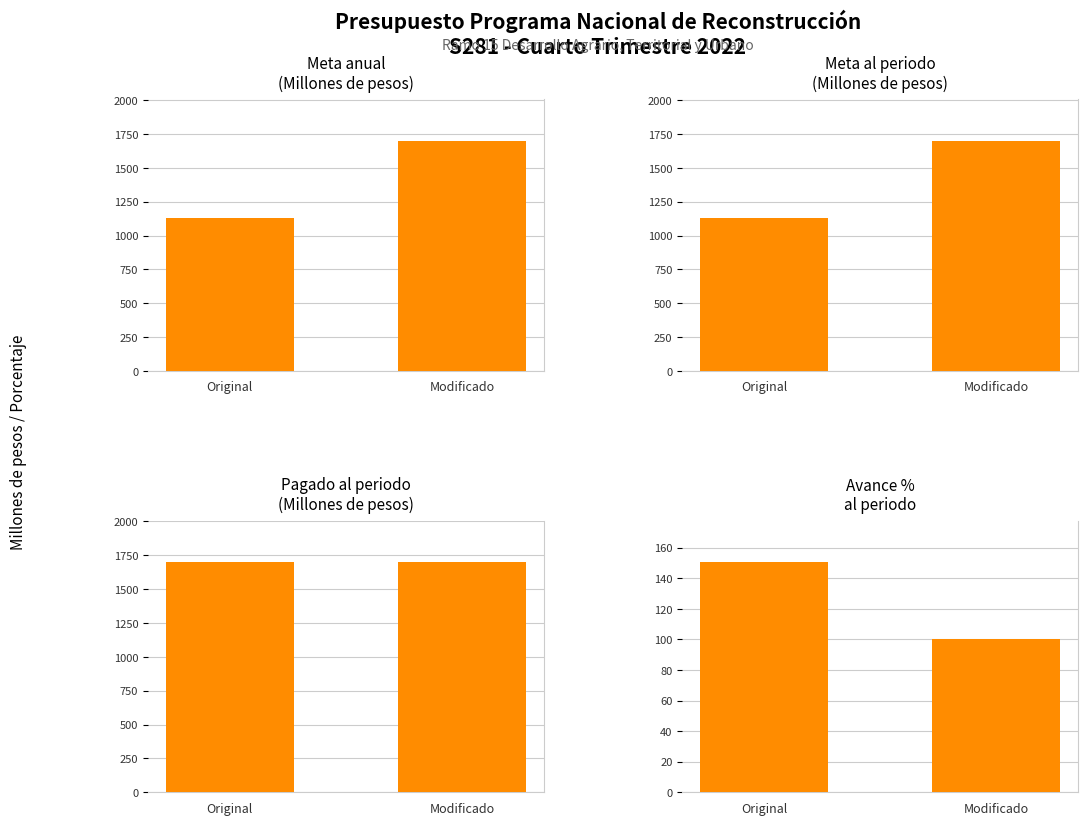

How many distinct data groups are displayed?

1